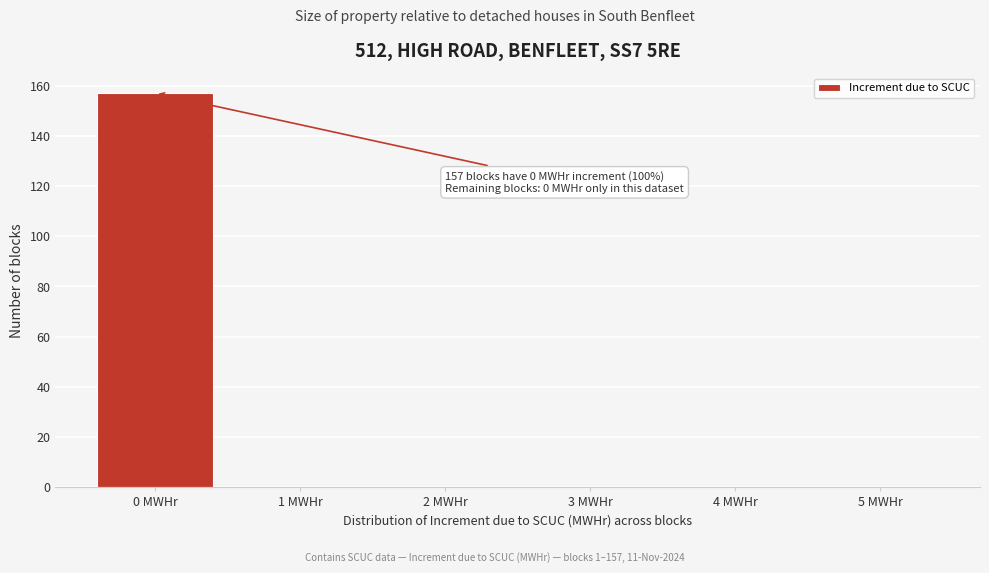

Over which range of the x-axis is the bar tallest?

-0.5 to 0.5